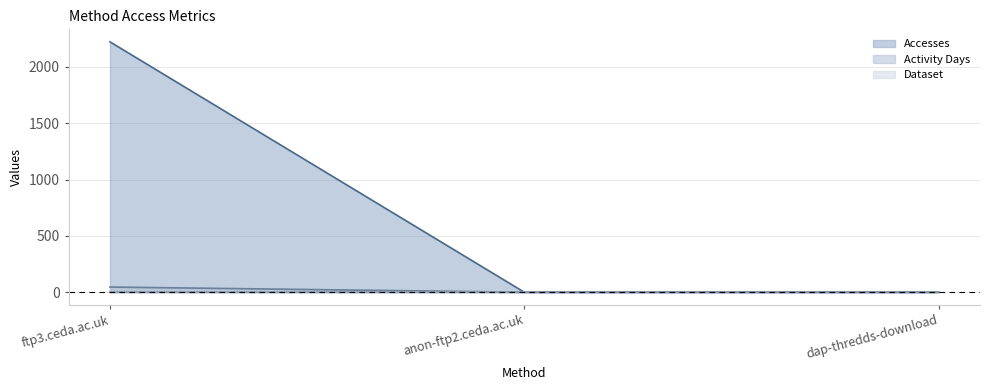

How many lines are shown in the chart?

3